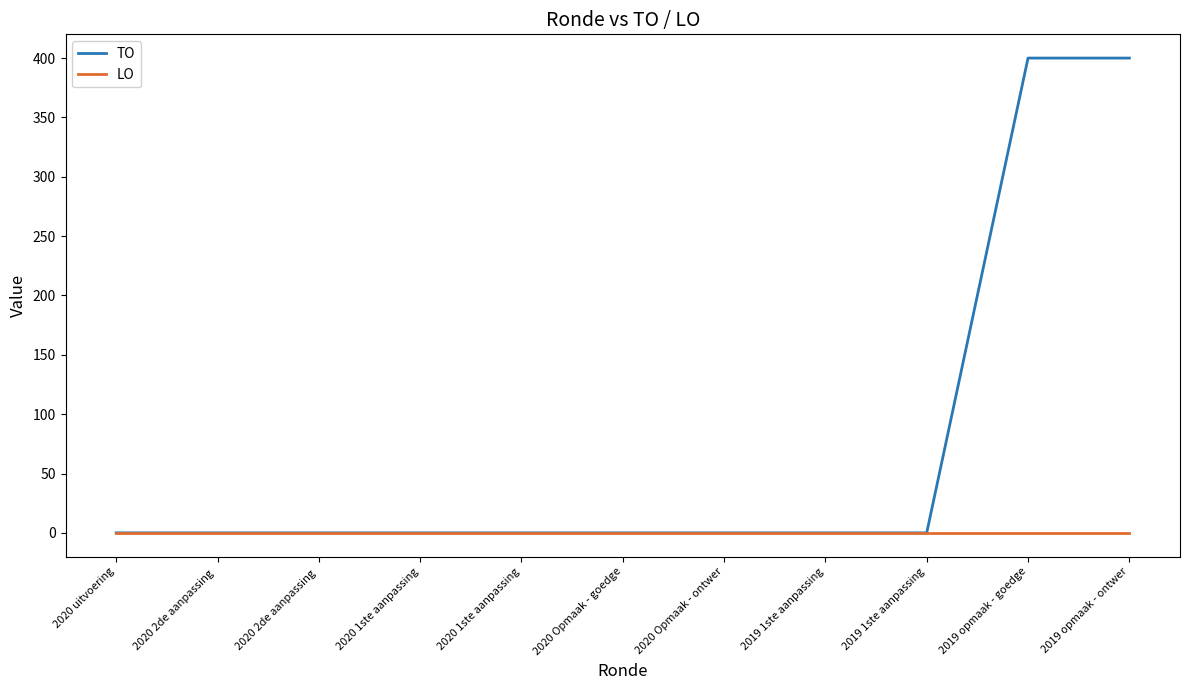

What are all the series names shown in the legend?

TO, LO